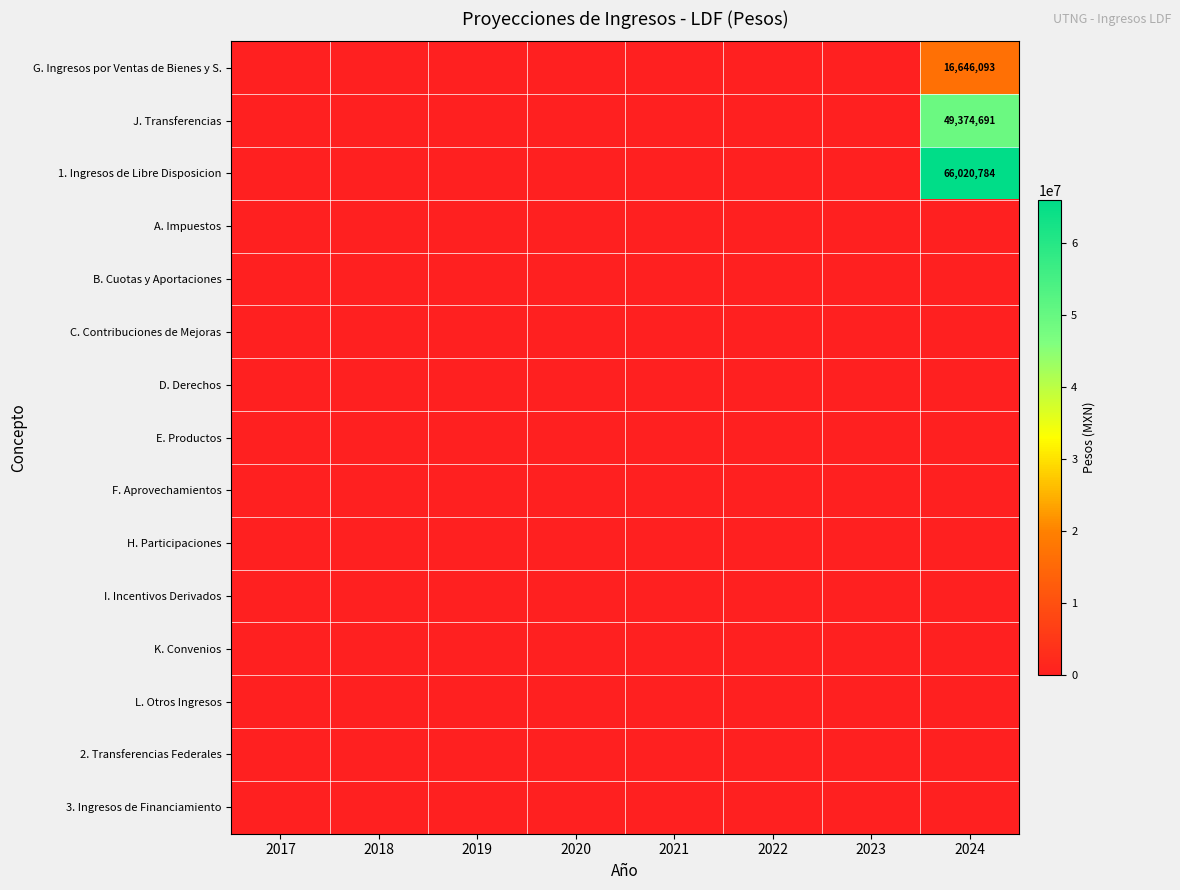

Rank the series at 2017 from lowest to highest value.

G. Ingresos por Ventas de Bienes y S., J. Transferencias, 1. Ingresos de Libre Disposicion, A. Impuestos, B. Cuotas y Aportaciones, C. Contribuciones de Mejoras, D. Derechos, E. Productos, F. Aprovechamientos, H. Participaciones, I. Incentivos Derivados, K. Convenios, L. Otros Ingresos, 2. Transferencias Federales, 3. Ingresos de Financiamiento